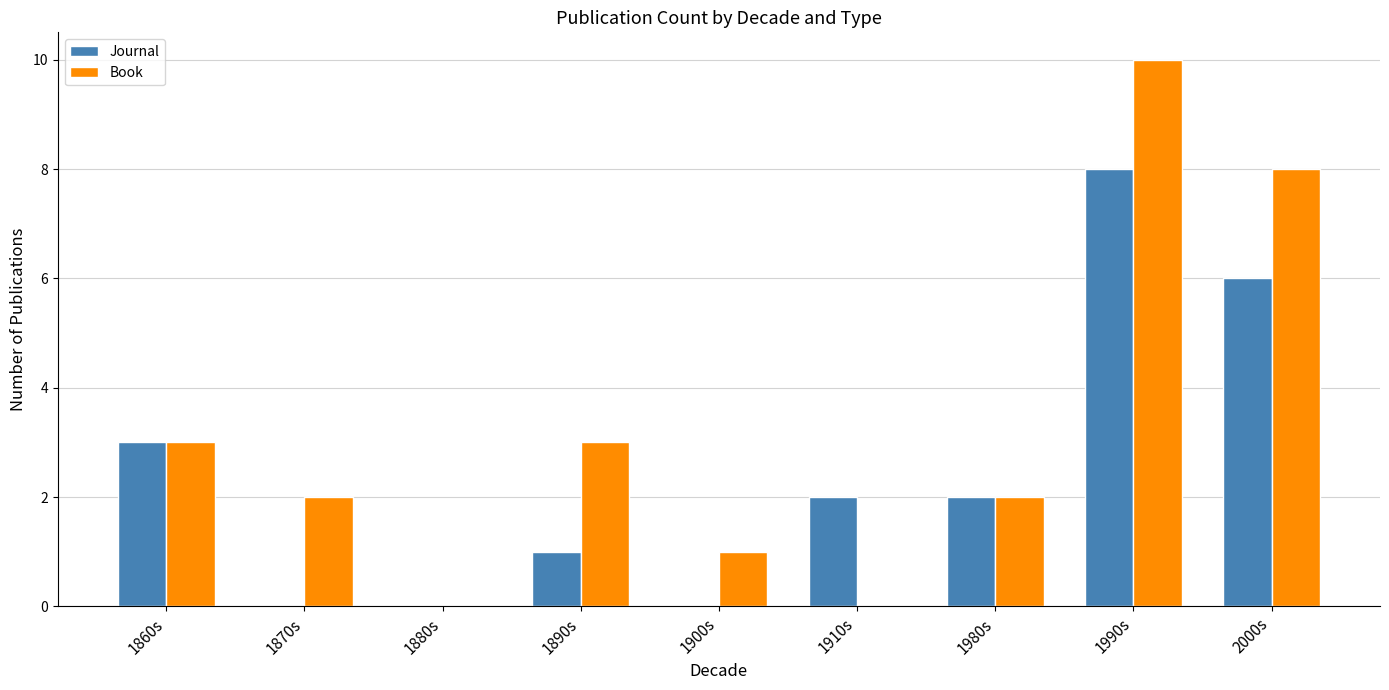

Reading left to right, list all the values displayed in this chart.

Journal: 1860s=3	1870s=0	1880s=0	1890s=1	1900s=0	1910s=2	1980s=2	1990s=8	2000s=6
Book: 1860s=3	1870s=2	1880s=0	1890s=3	1900s=1	1910s=0	1980s=2	1990s=10	2000s=8